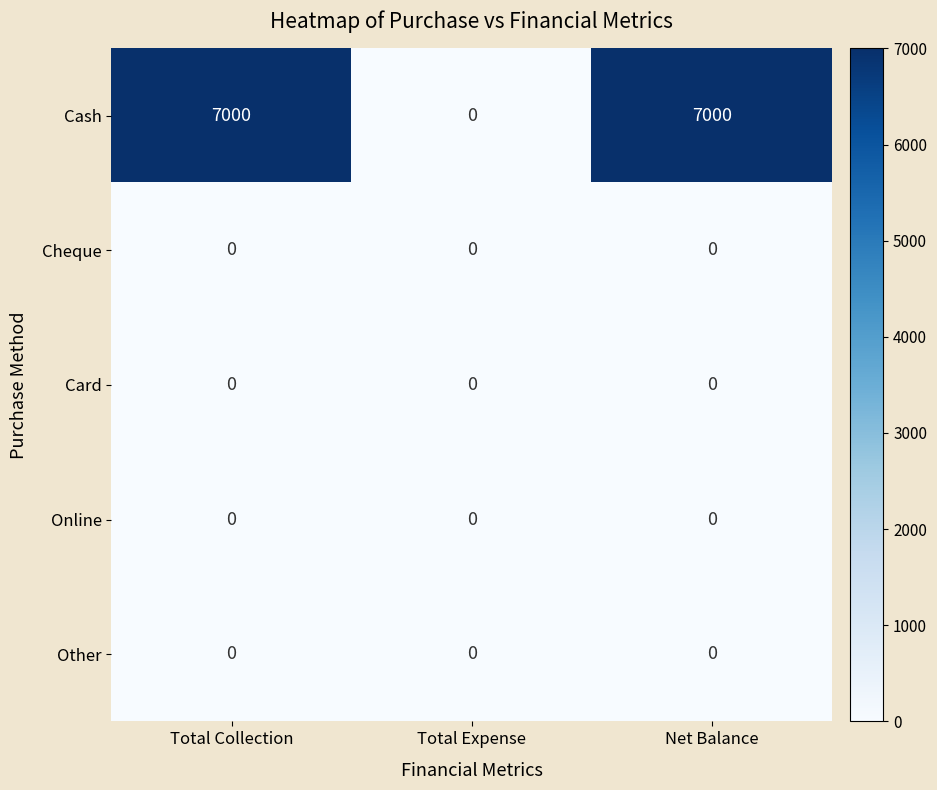

Which series has the largest total across all categories?

Cash